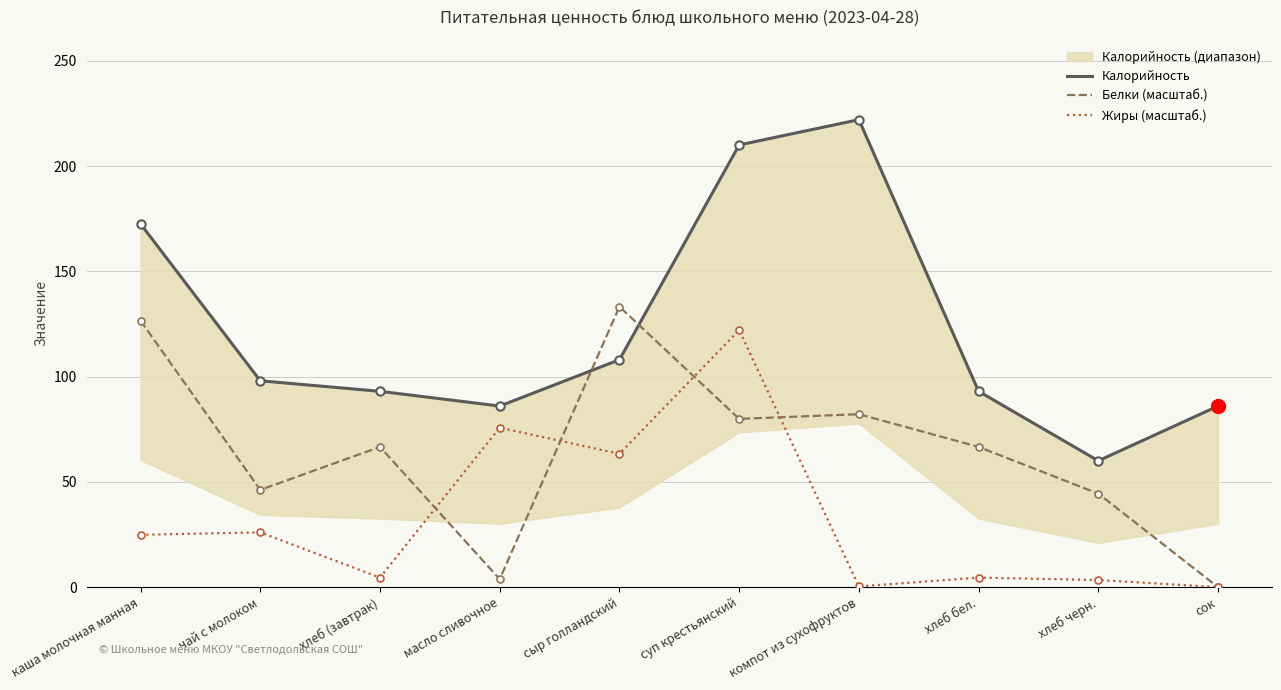

Reading left to right, extract all data points from this chart.

Калорийность: каша молочная манная=172.5	чай с молоком=98.0	хлеб (завтрак)=93.0	масло сливочное=86.0	сыр голландский=108.0	суп крестьянский=210.0	компот из сухофруктов=222.0	хлеб бел.=93.0	хлеб черн.=60.0	сок=86.0
Белки (масштаб.): каша молочная манная=126.5	чай с молоком=46.2	хлеб (завтрак)=66.6	масло сливочное=3.8	сыр голландский=133.2	суп крестьянский=79.9	компот из сухофруктов=82.1	хлеб бел.=66.6	хлеб черн.=44.4	сок=0.0
Жиры (масштаб.): каша молочная манная=24.9	чай с молоком=26.0	хлеб (завтрак)=4.5	масло сливочное=75.7	сыр голландский=63.3	суп крестьянский=122.1	компот из сухофруктов=0.3	хлеб бел.=4.5	хлеб черн.=3.4	сок=0.0